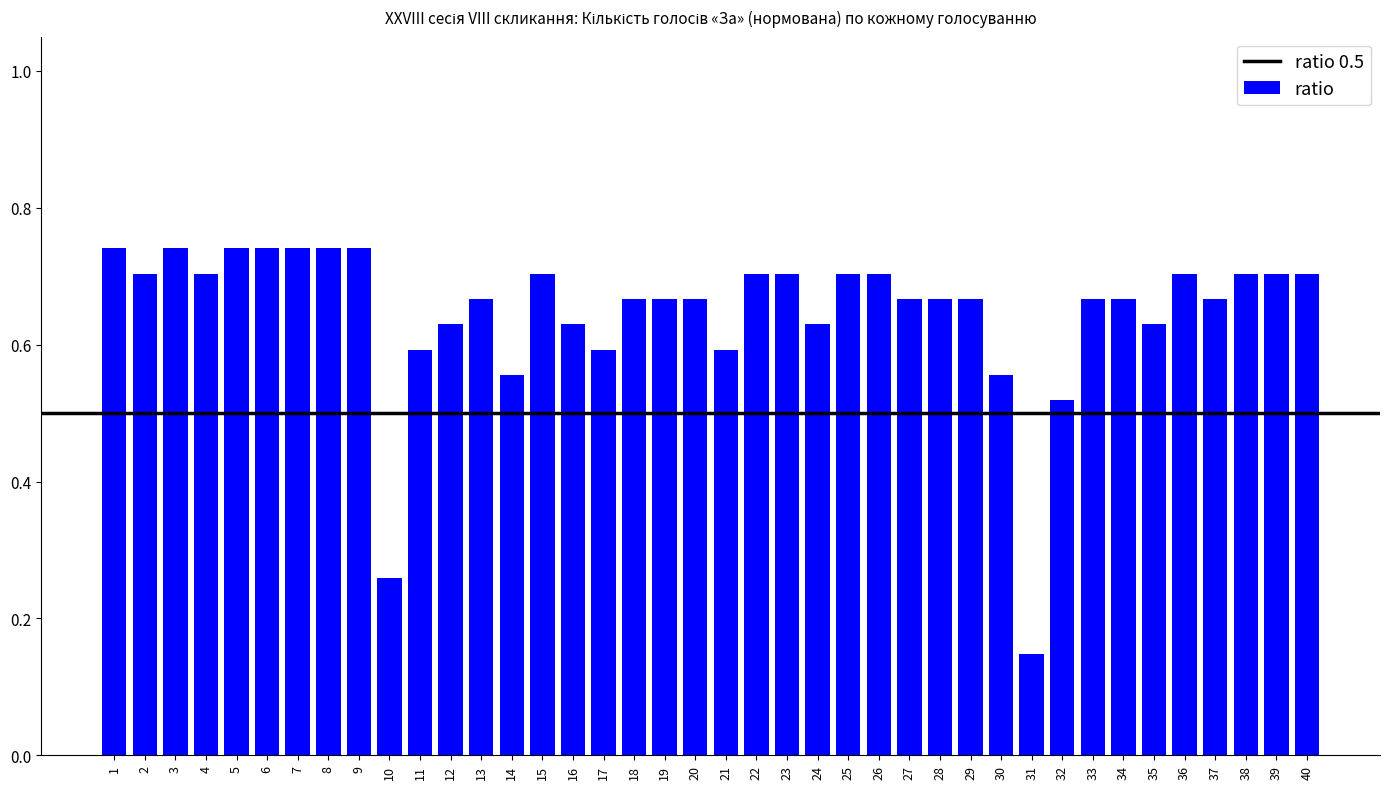

What is the sum of the values at 32 and 2?

1.2